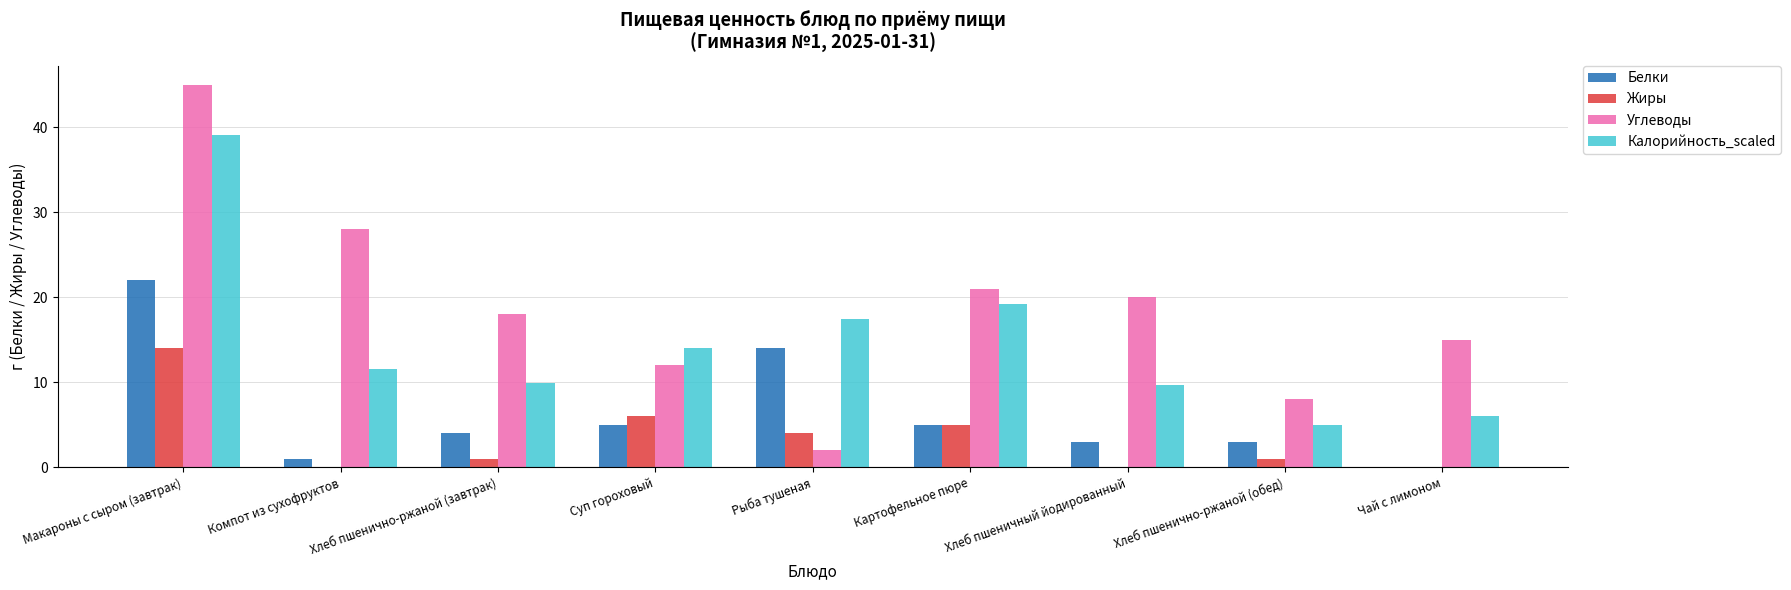

Count the number of categories in the chart.

9